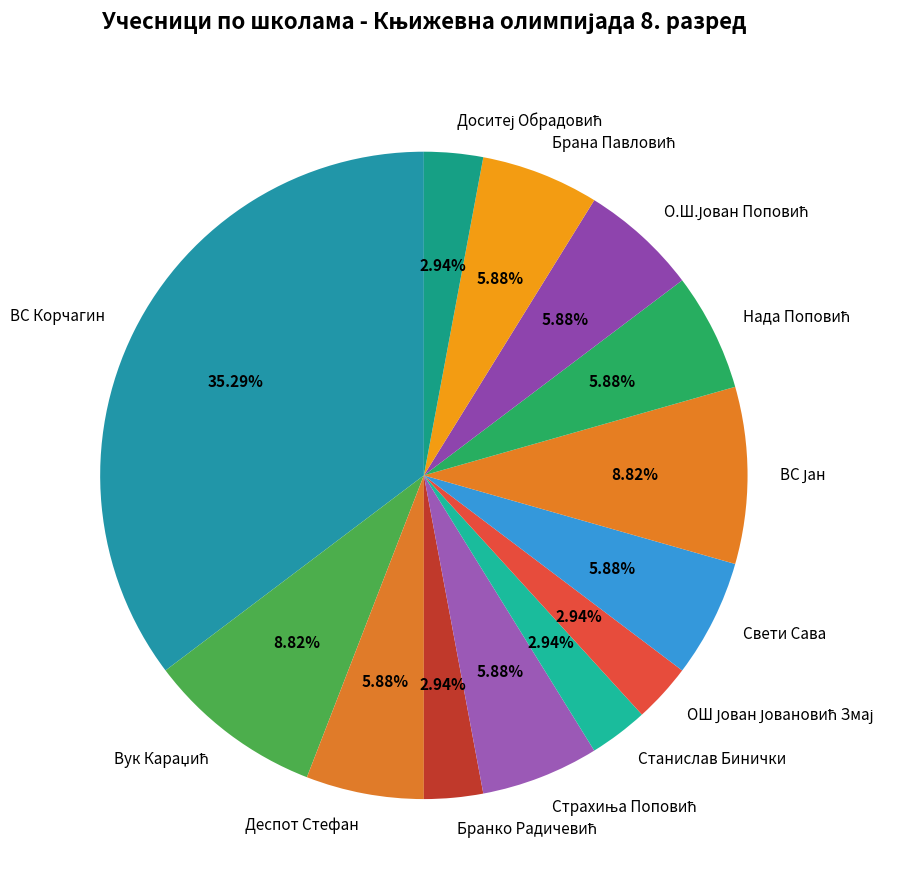

What is the largest slice in the pie chart?

ВС Корчагин